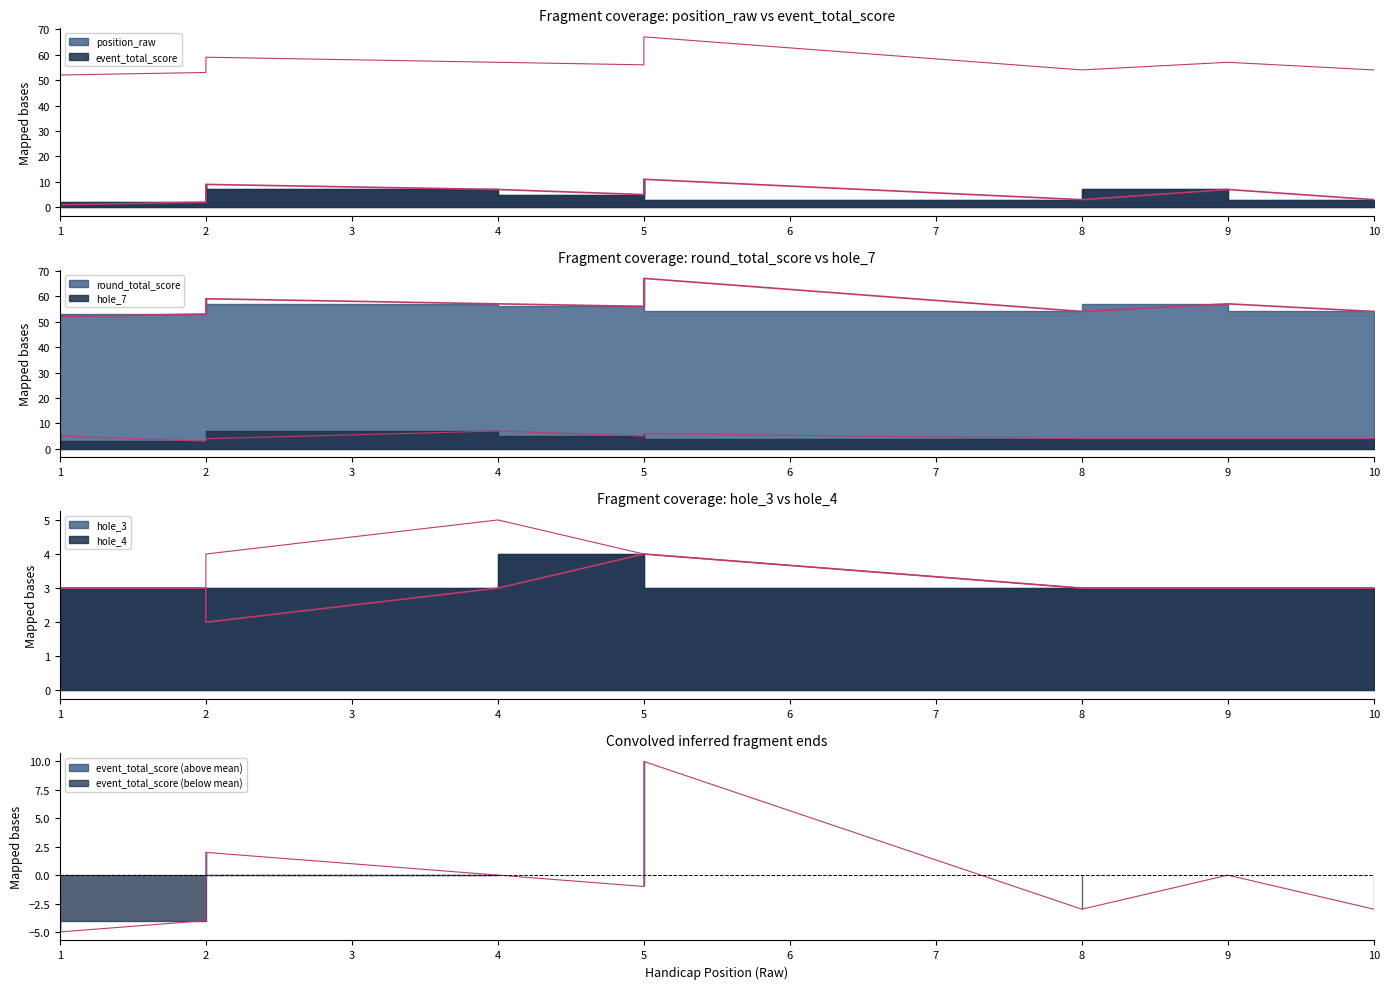

True or false: round_total_score and hole_3 cross at least once.

False